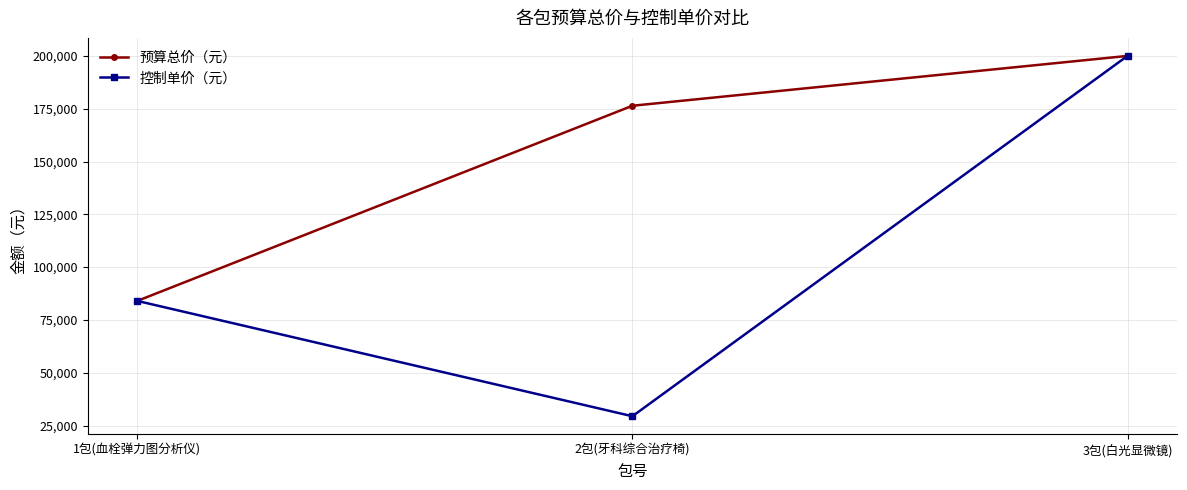

What is the maximum value shown in the chart?

200000